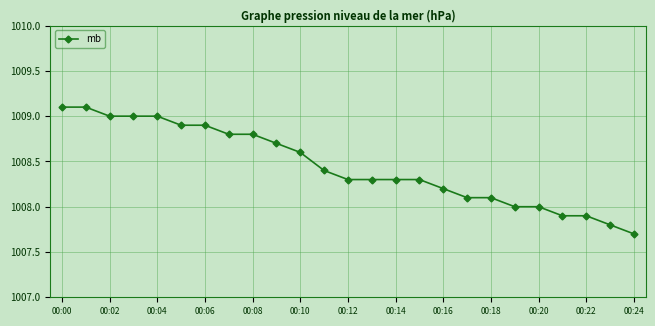

What is the value of the 11th point from the left?

1008.6